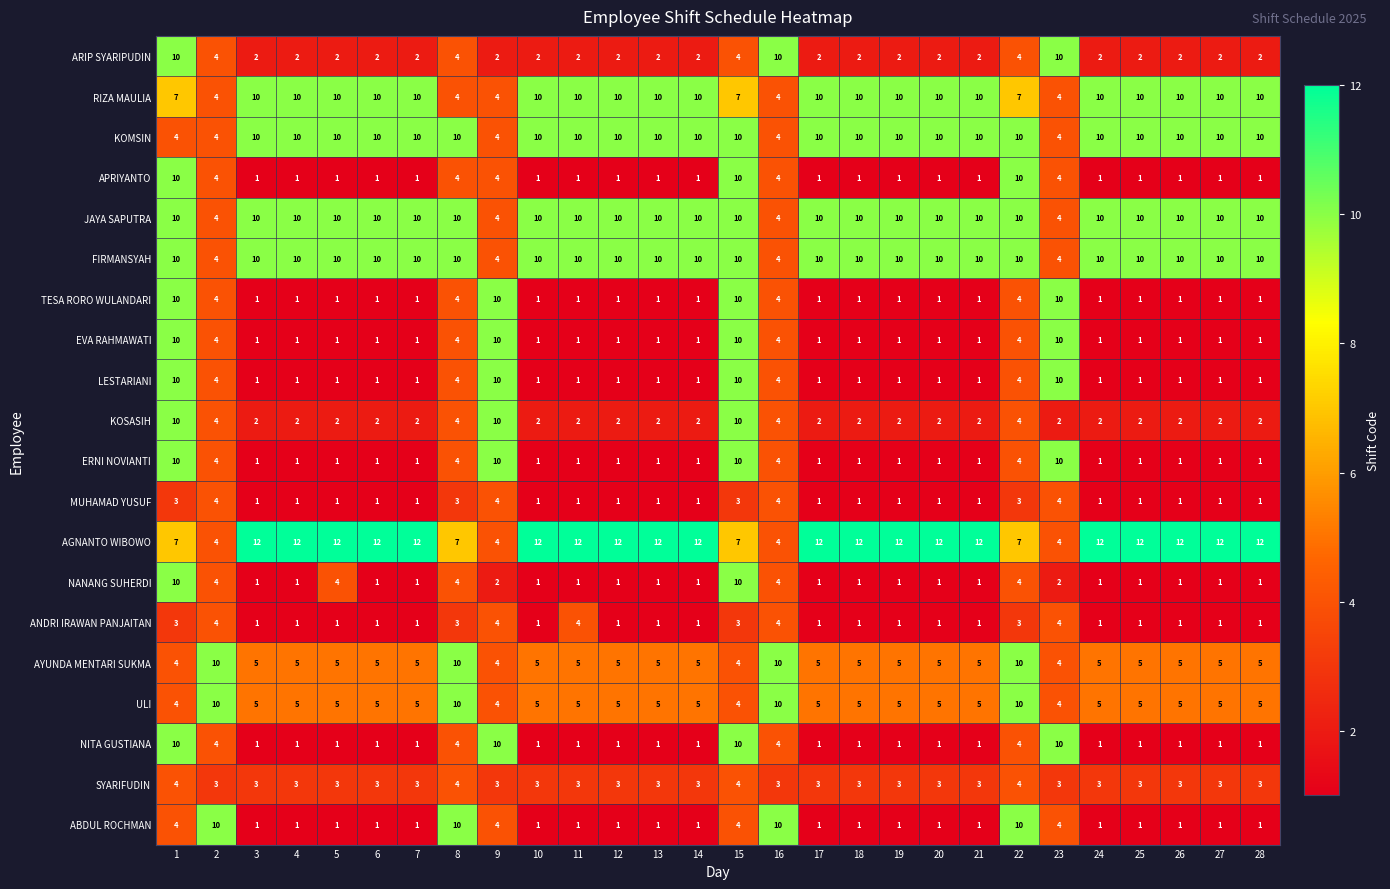

Count the number of categories in the chart.

28